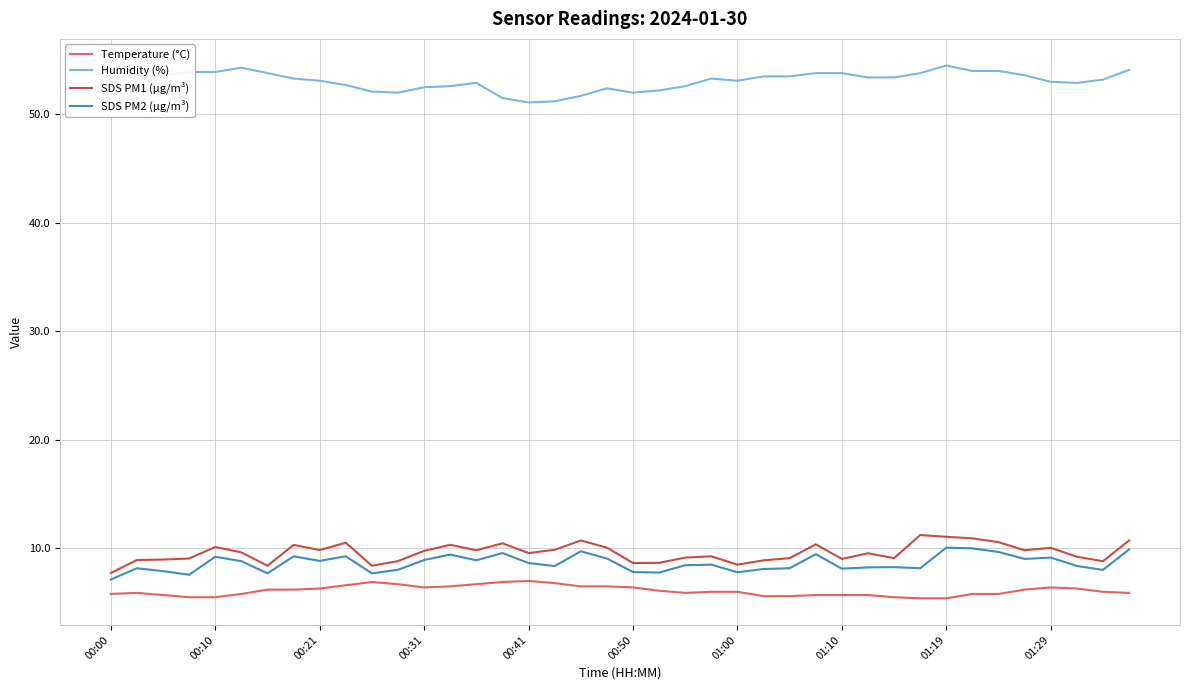

Which series has the largest total across all categories?

Humidity (%)